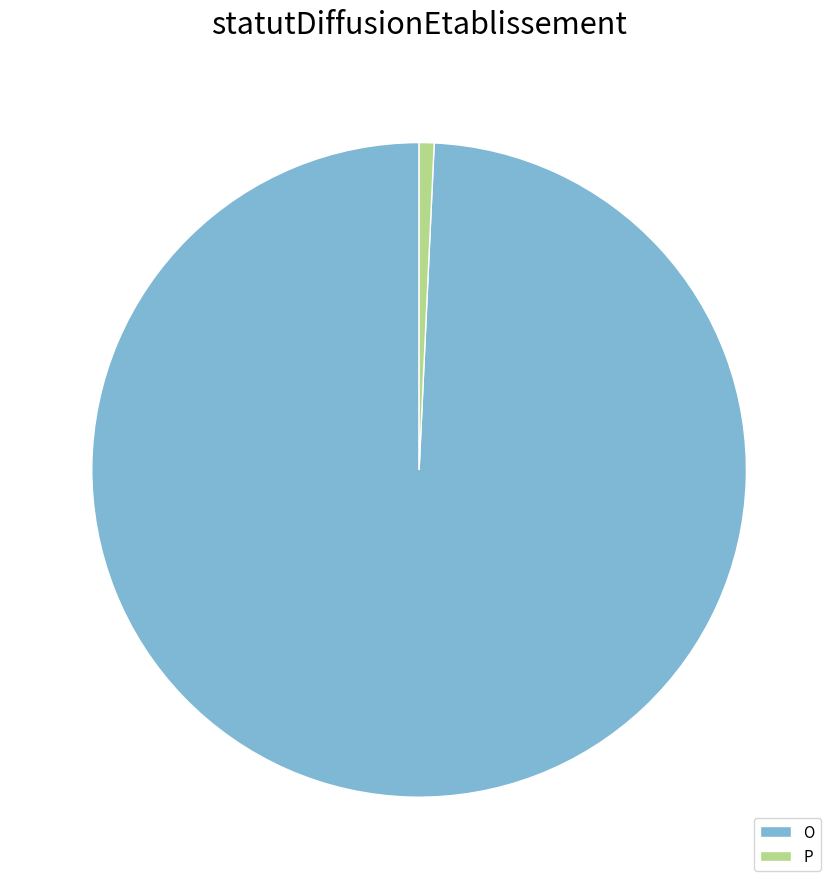

Combined, do O and P account for over 50%?

Yes